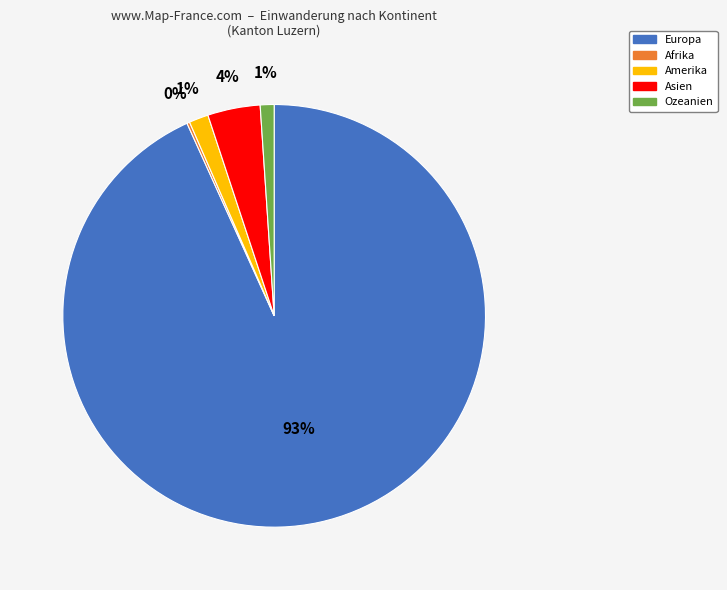

Does Asien represent more than half of the total?

No